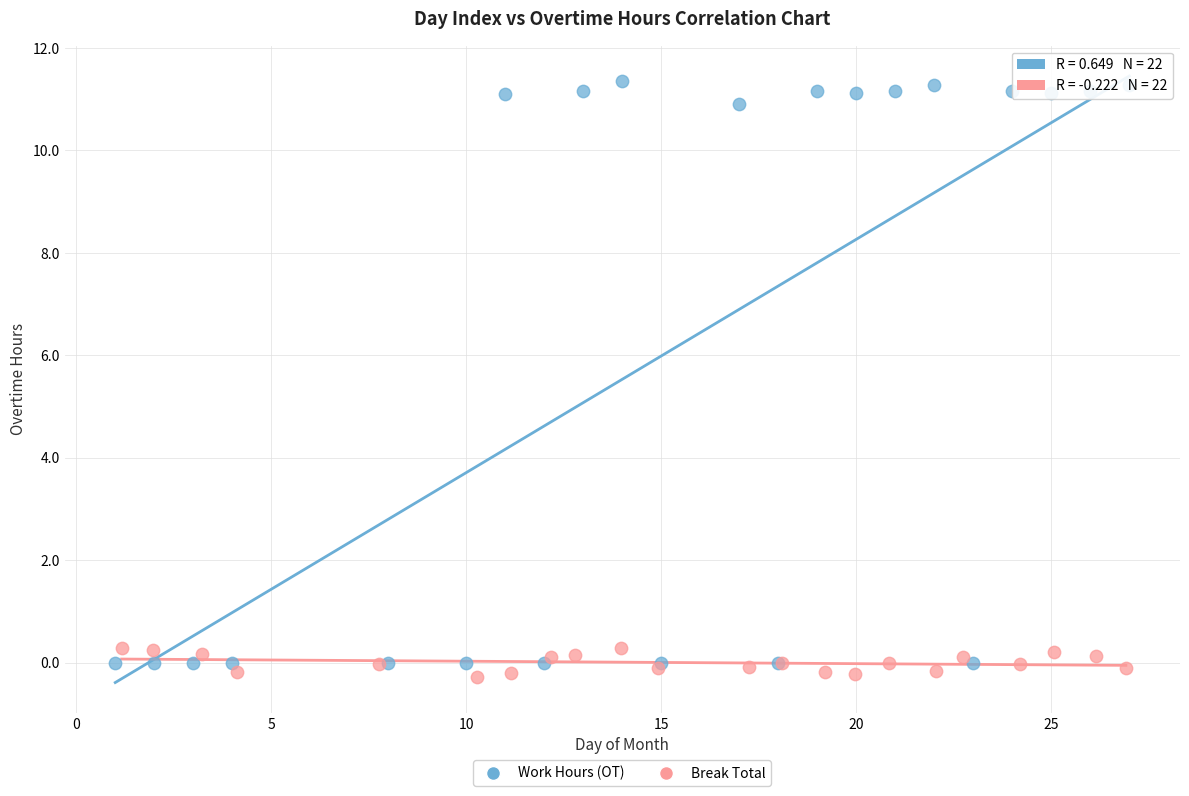

What are all the series names shown in the legend?

Work Hours (OT), Break Total